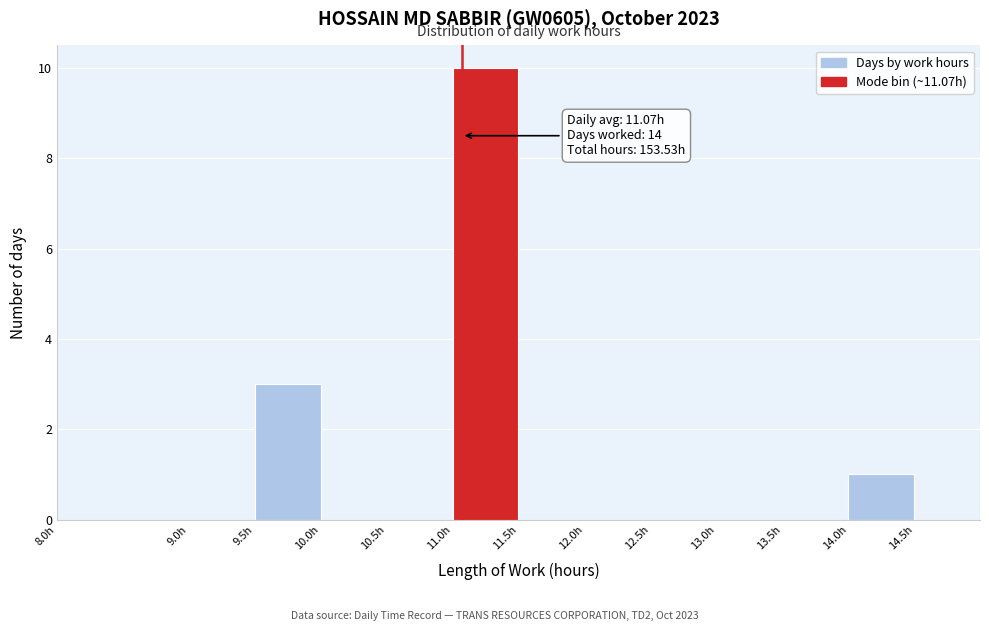

Which range on the x-axis has the tallest bar?

11.0 to 11.5